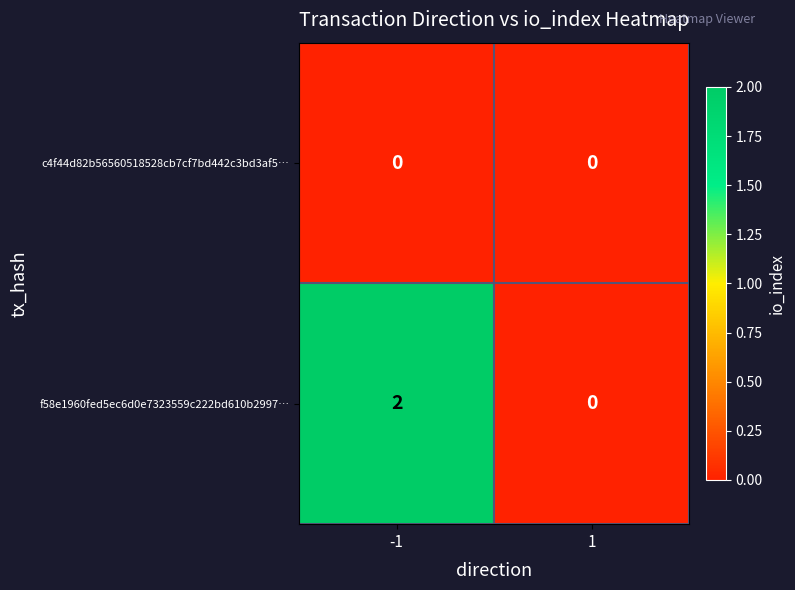

Which series has the largest total across all categories?

f58e1960fed5ec6d0e7323559c222bd610b2997…